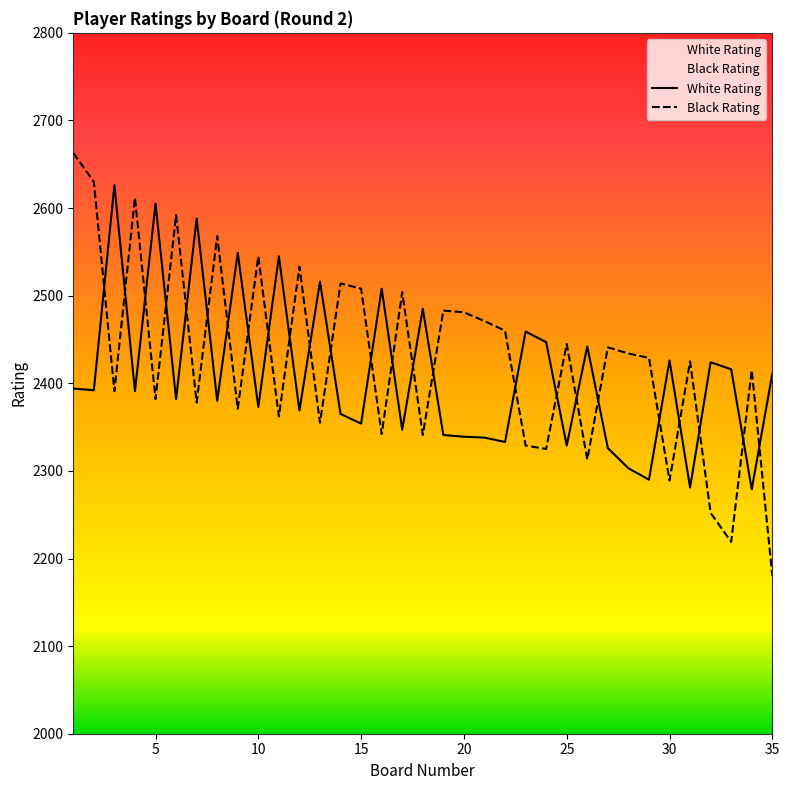

The White Rating series shows 2373 at 10. True or false?

True